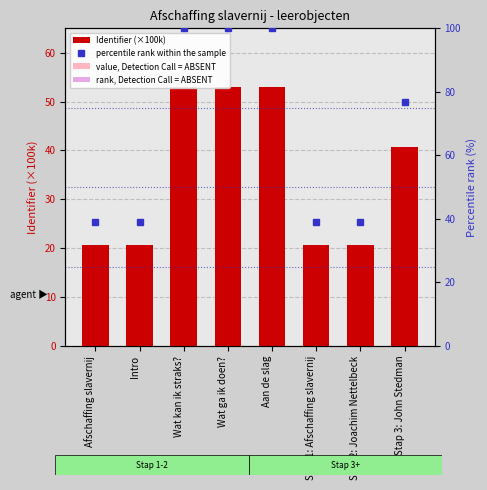

What is the minimum value shown in the chart?

20.7